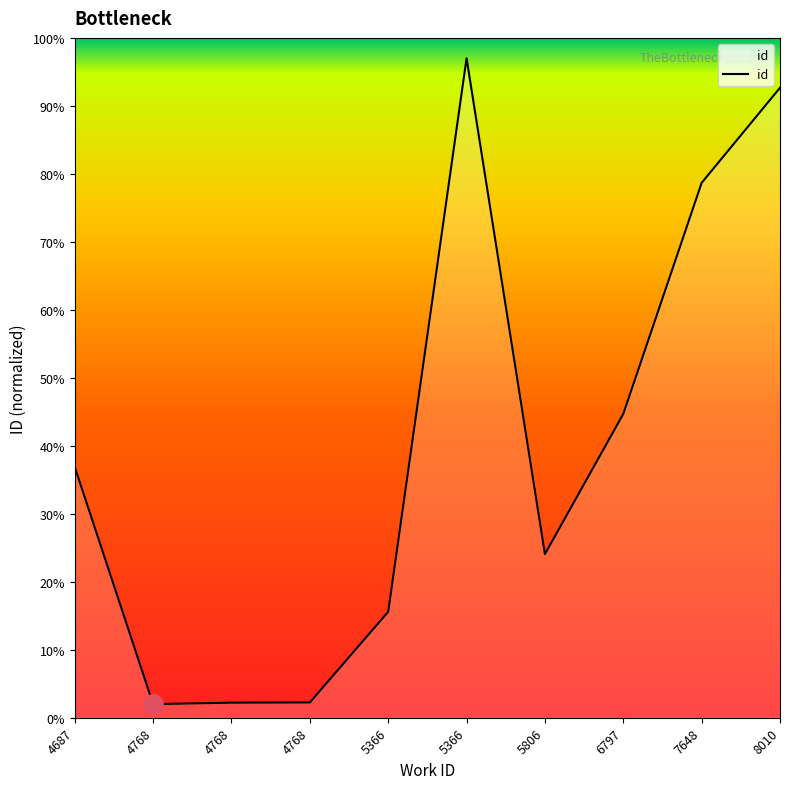

How many interior local valleys (lower than both neighbors) does the data have?

2